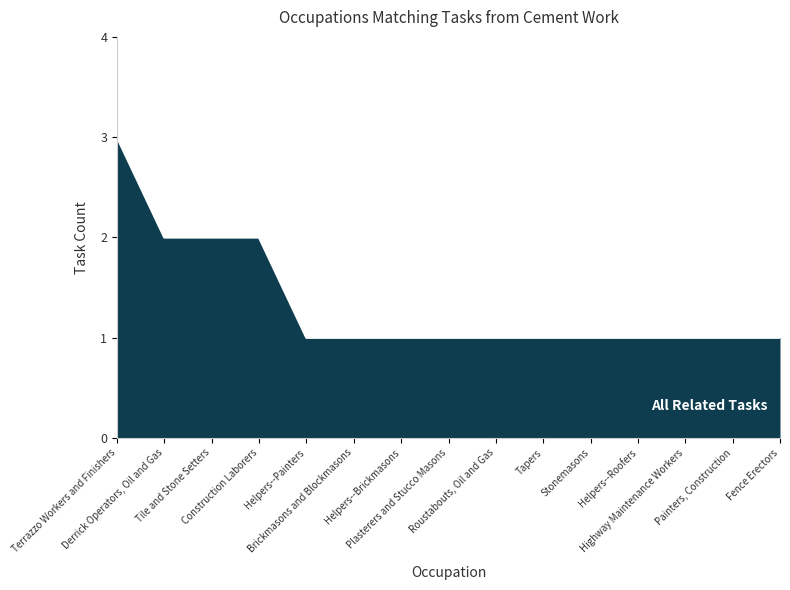

What is the maximum value shown in the chart?

3